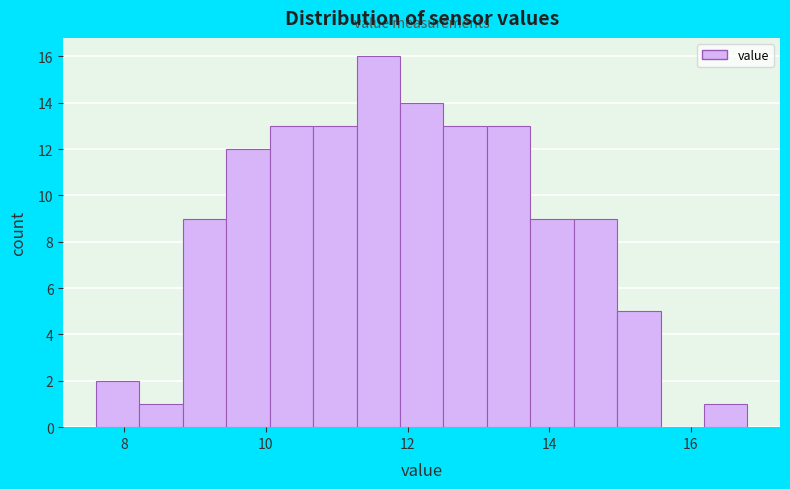

Around what value on the x-axis is the tallest bar? Give the approximate position of its centre, as read against the axis.

11.6